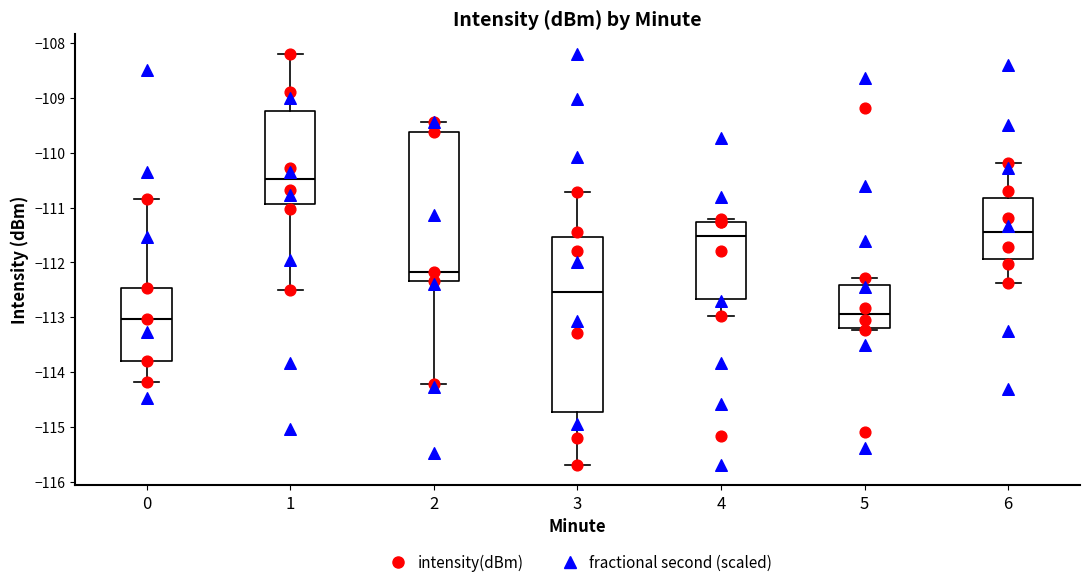

Where is the upper edge of the box at x = 4 on the y-axis? The values are not printed on the chart, so give them approximately, as read against the axis.

-111.3